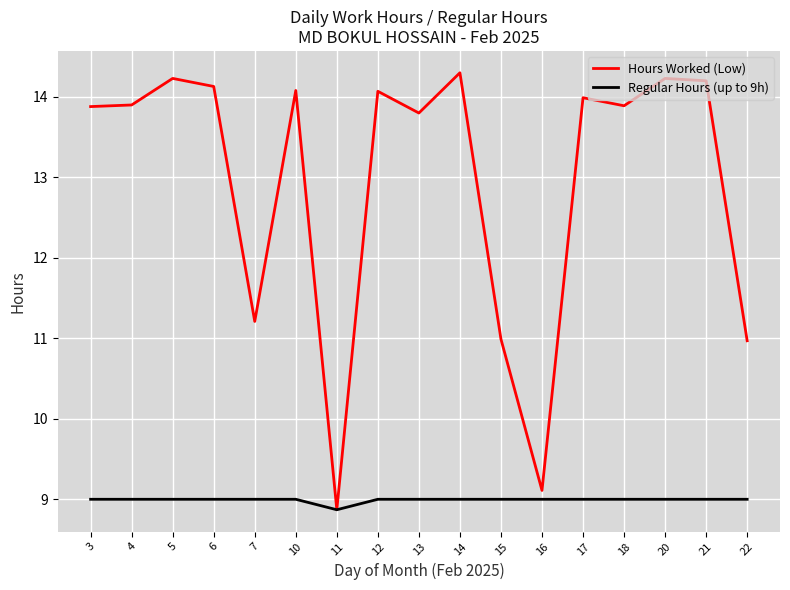

True or false: Hours Worked (Low) has a value of 11.0 at 22.

True